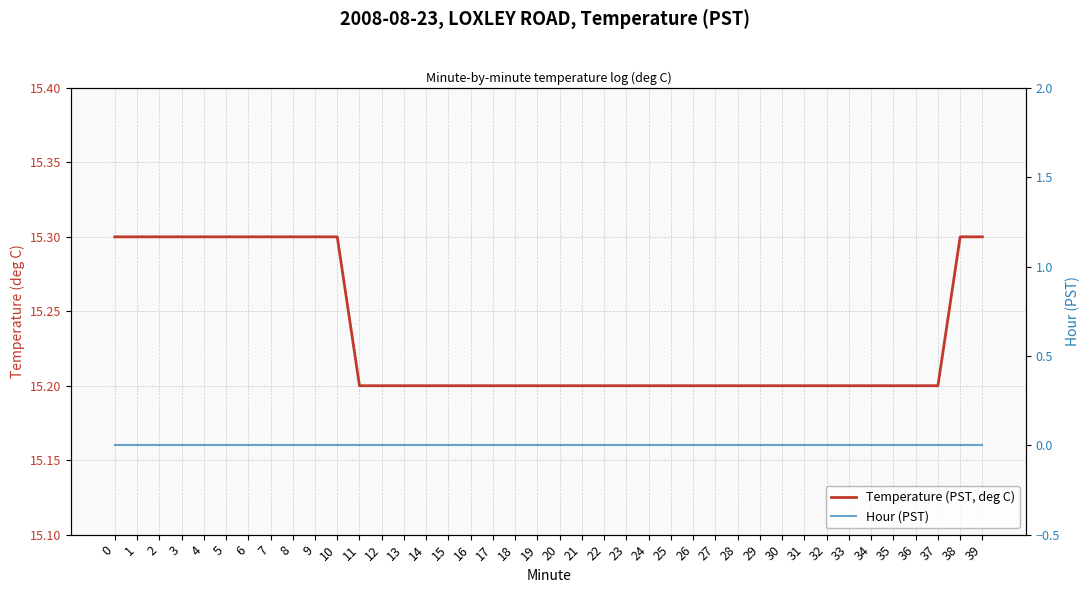

True or false: Hour (PST) has more than 0 points higher than both neighbors.

False